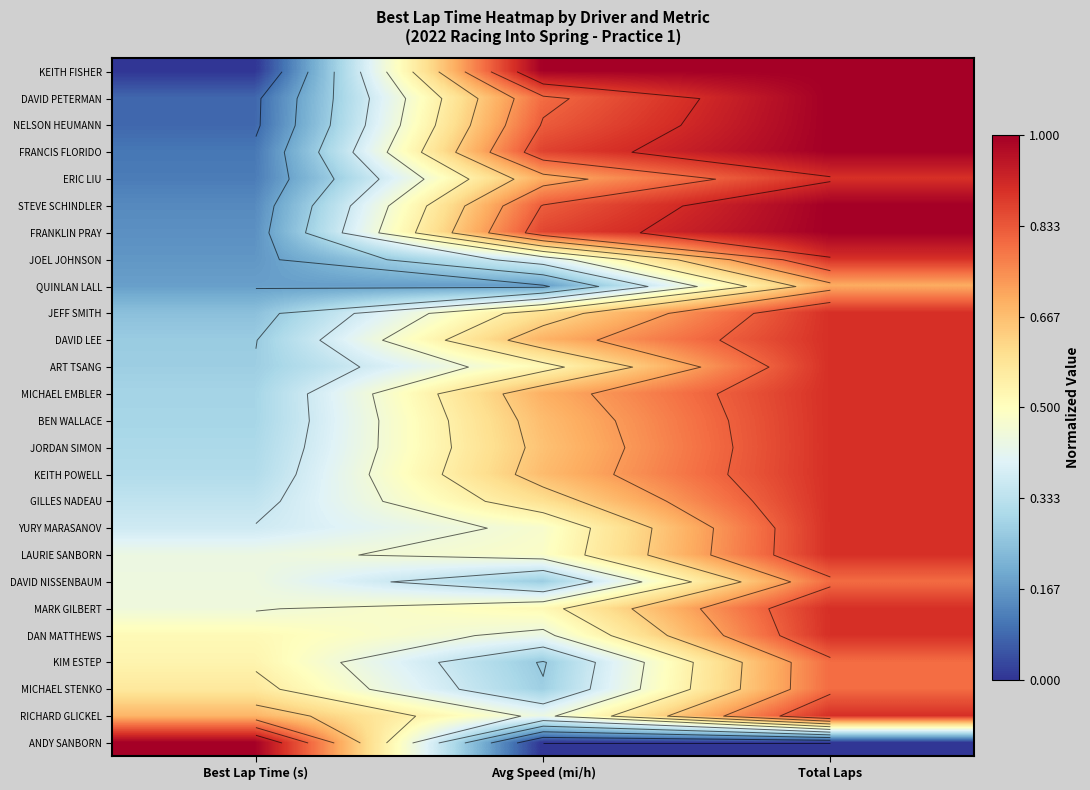

Is it true that MARK GILBERT equals 0.4 at Avg Speed (mi/h)?

False